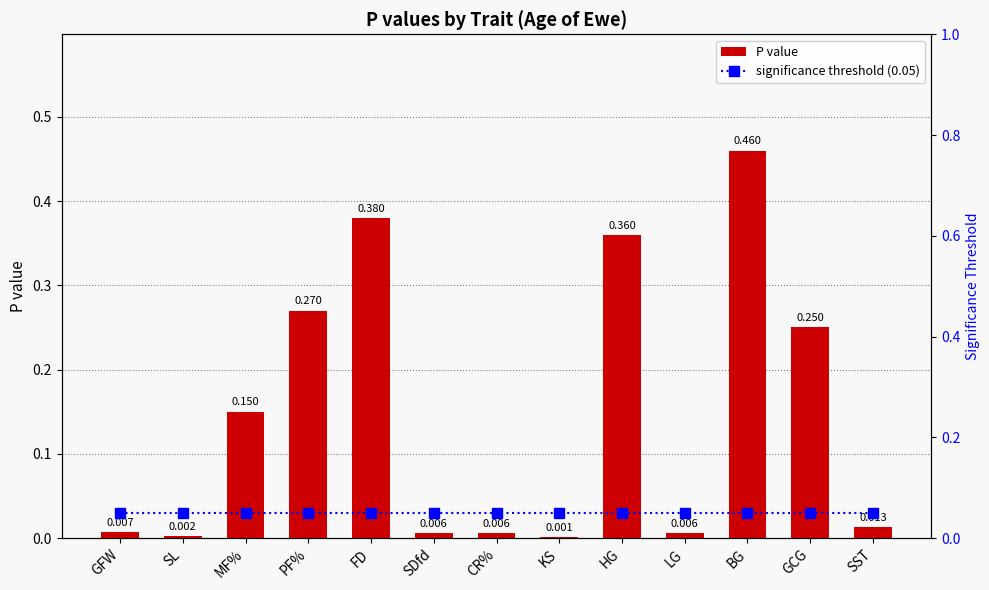

Which series changed the most between FD and BG?

P value